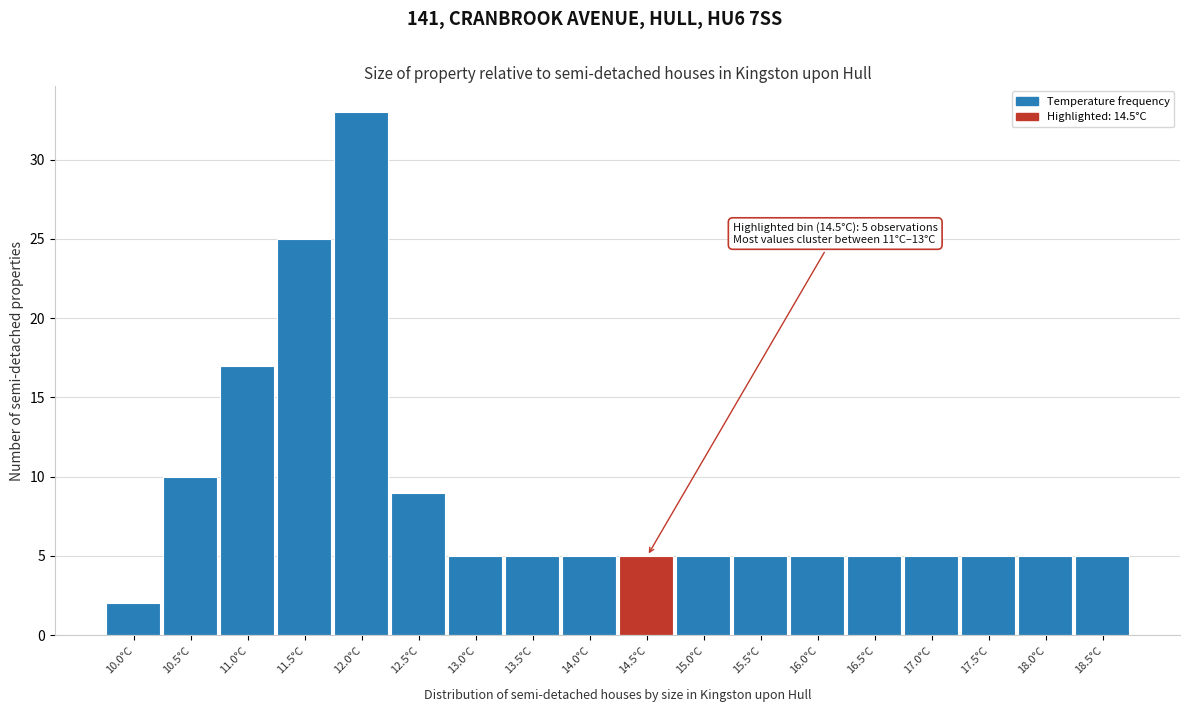

Reading left to right, extract all data points from this chart.

2	10	17	25	33	9	5	5	5	5	5	5	5	5	5	5	5	5